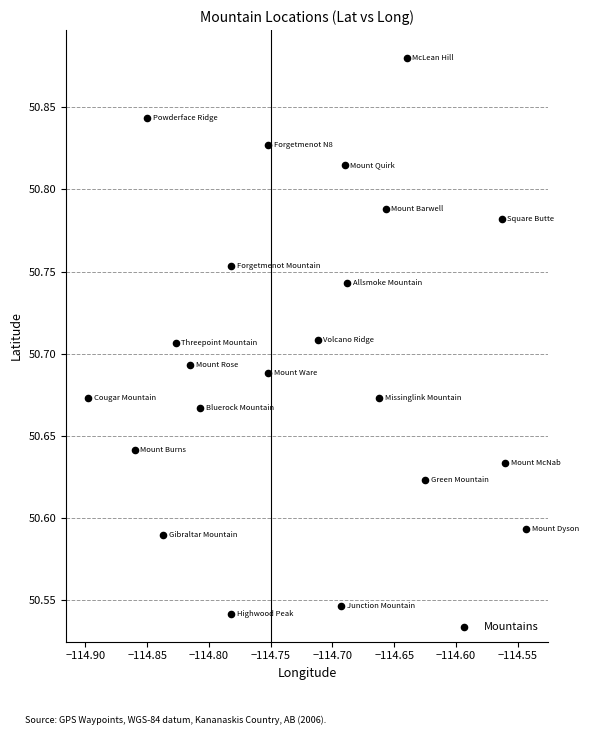

What is the range of Y values (max minus min)?

0.3